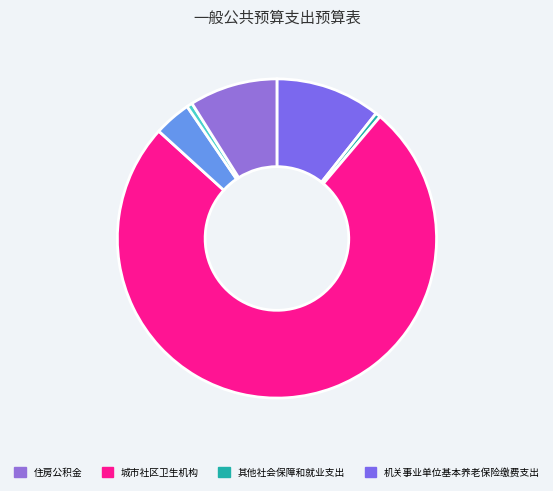

How many slices are in this pie chart?

6